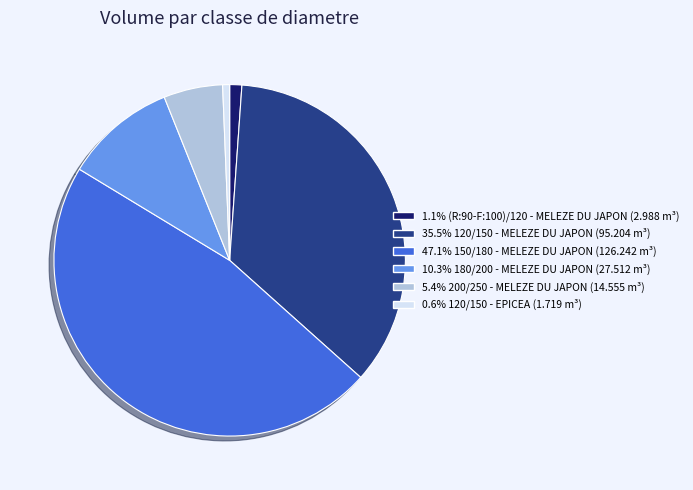

Is there any slice that represents more than half of the pie?

No